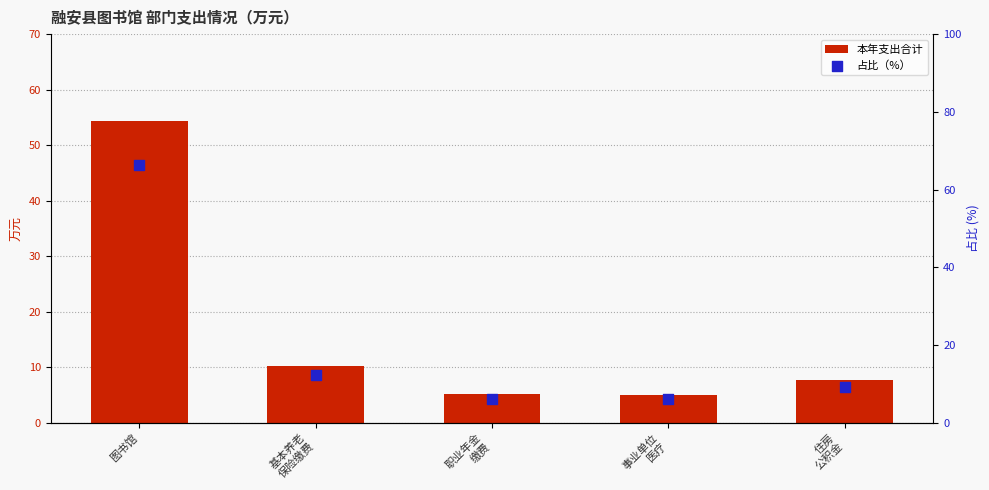

Is the value of 本年支出合计 at 基本养老
保险缴费 greater than the value of 占比（%） at 事业单位
医疗?

Yes